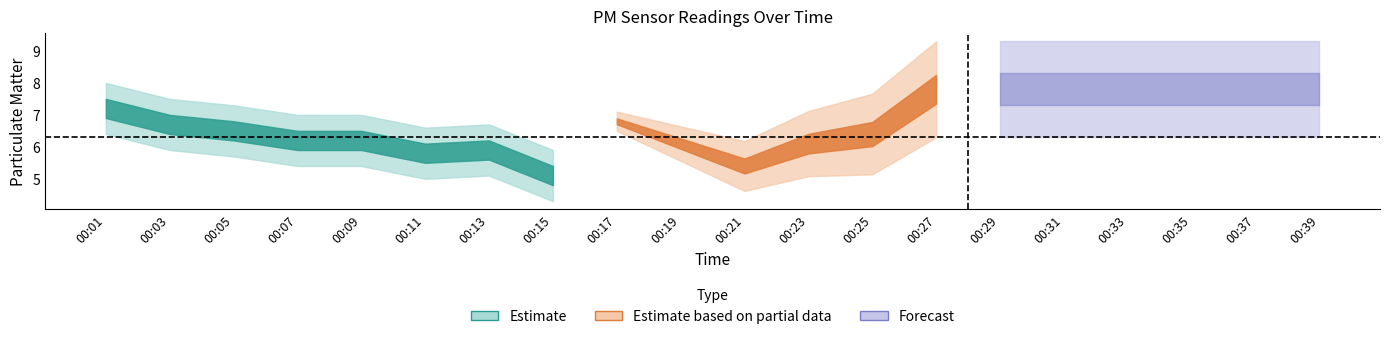

True or false: P1 has more than 0 points higher than both neighbors.

True